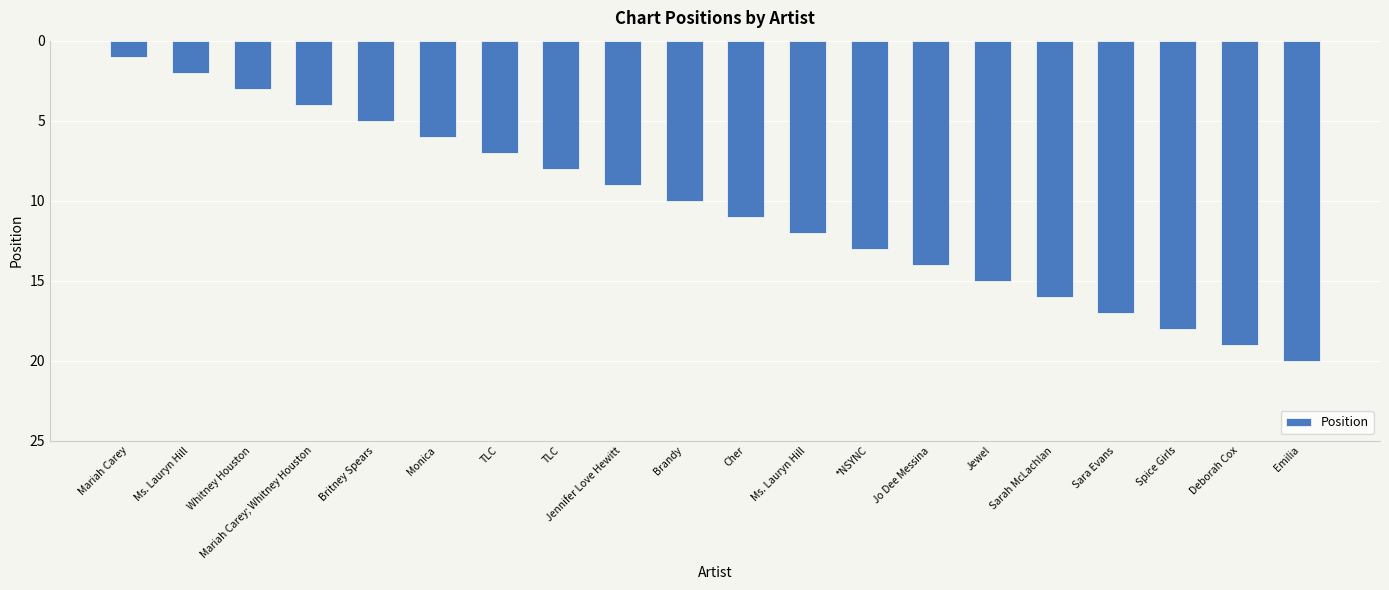

Does the chart contain any negative values?

No